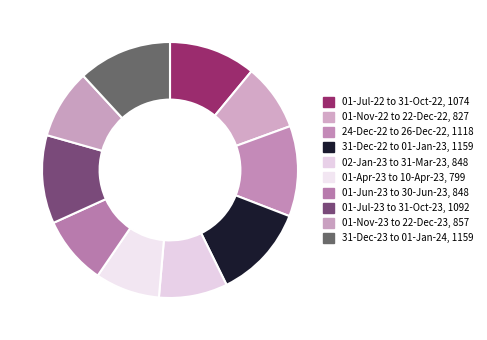

To the nearest percent, what percentage of the pie is 24-Dec-22 to 26-Dec-22?

11%